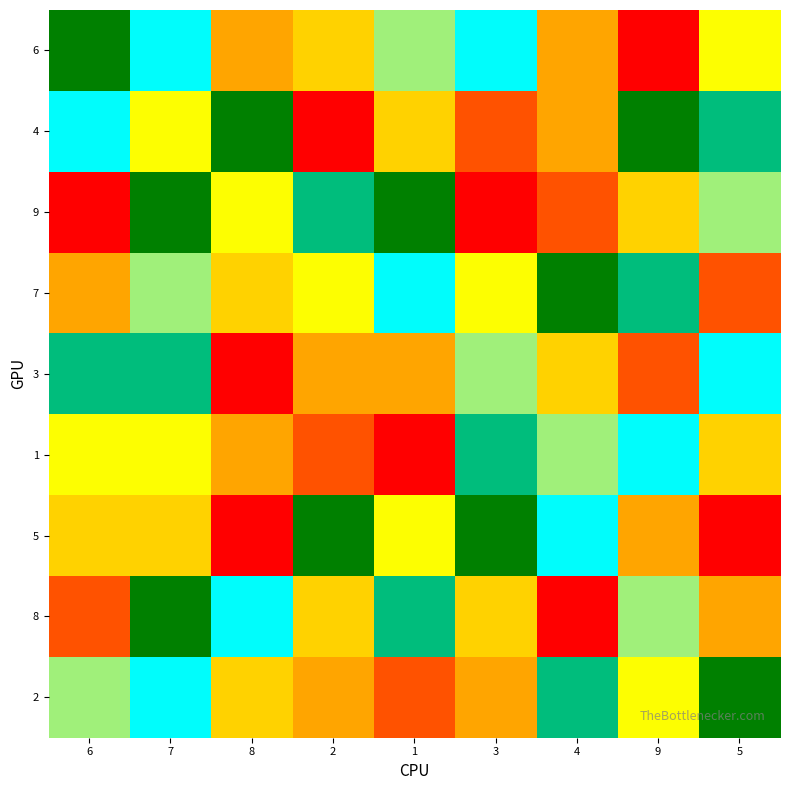

At 2, list the series in order from smallest to largest.

4, 1, 3, 2, 6, 8, 7, 9, 5